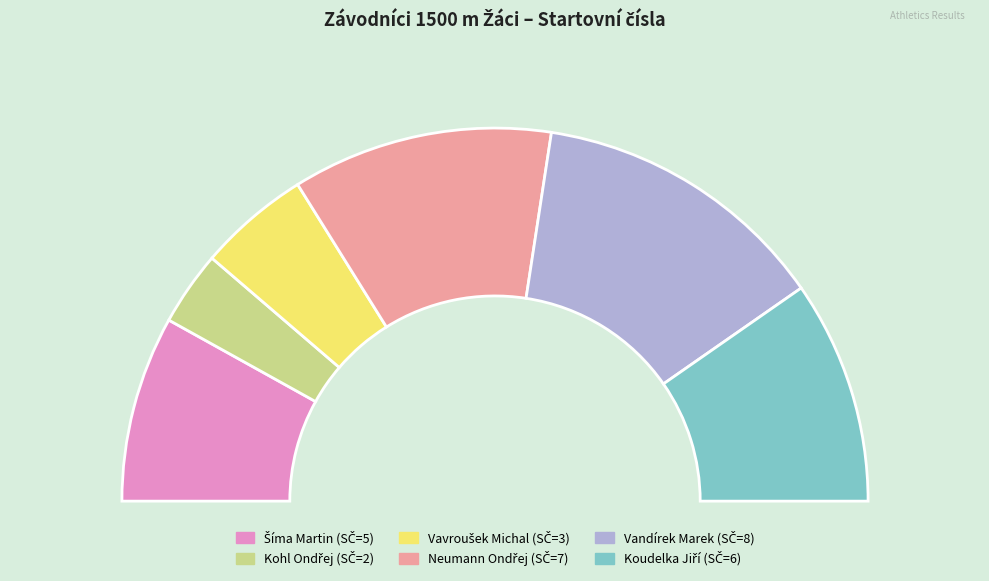

To the nearest percent, what is the difference between the largest and smallest slice percentages?

19%